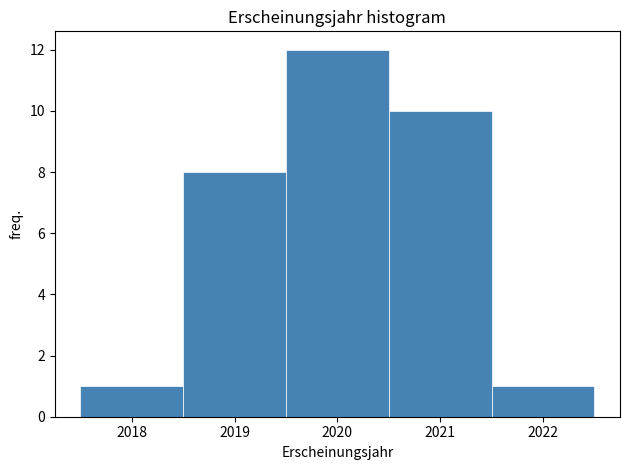

How tall is the bar that spans 2021.5 to 2022.5 on the x-axis? The values are not printed on the chart, so give them approximately, as read against the axis.

1